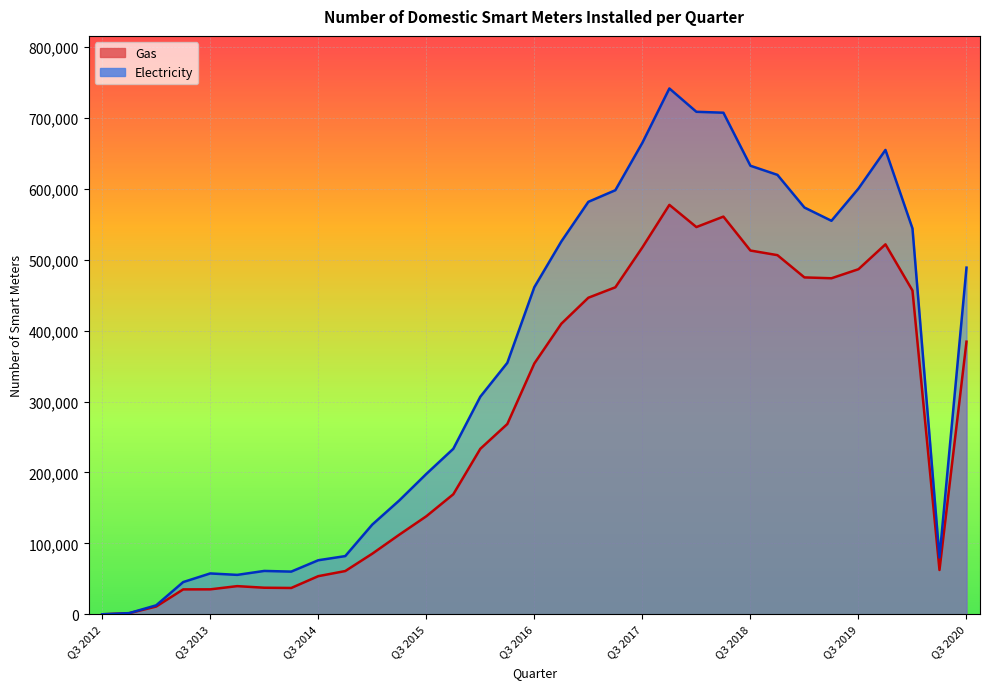

At which category is the sum across all series the highest?

Q4 2017